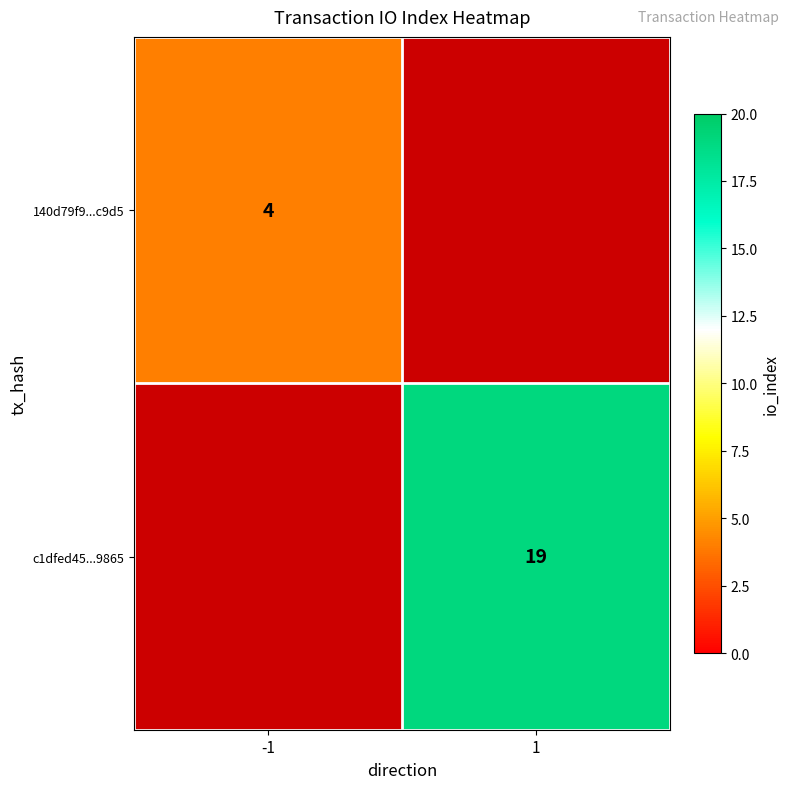

The value of 140d79f9...c9d5 at -1 is 4. True or false?

True